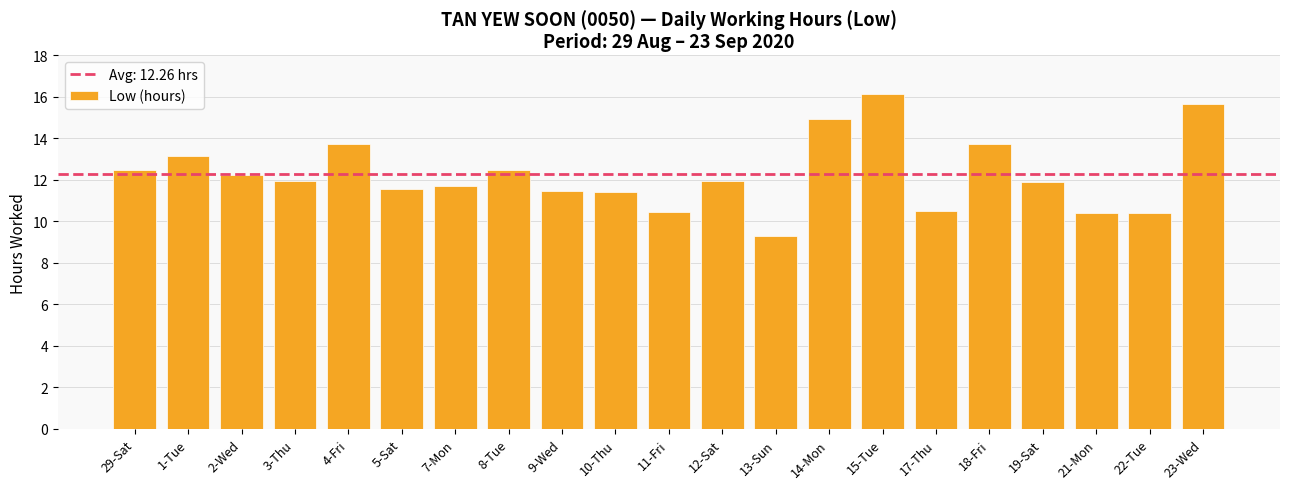

Count the number of categories in the chart.

21